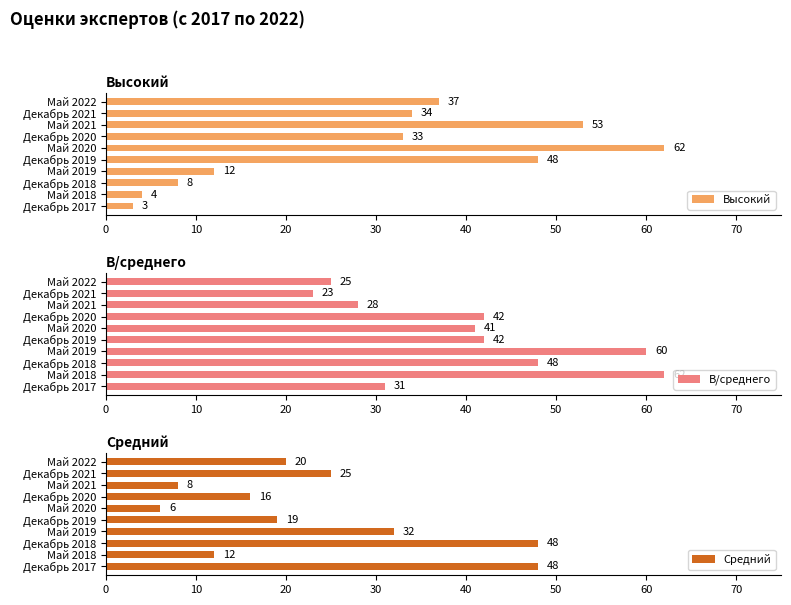

At which label does Высокий reach its peak?

Май 2020